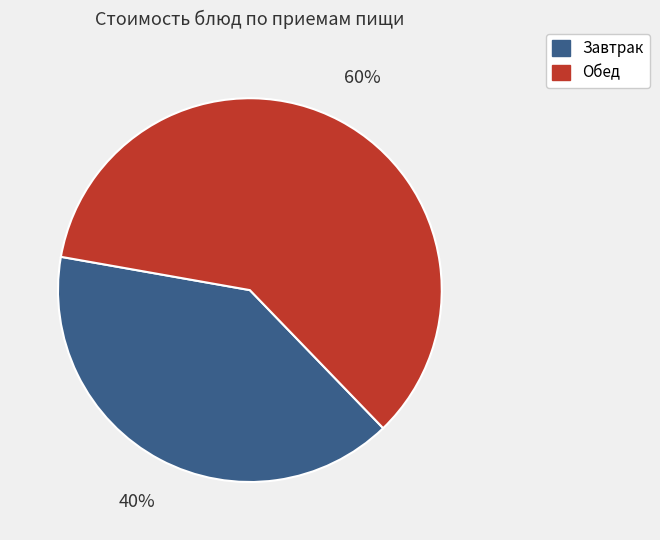

Does any single category account for the majority?

Yes